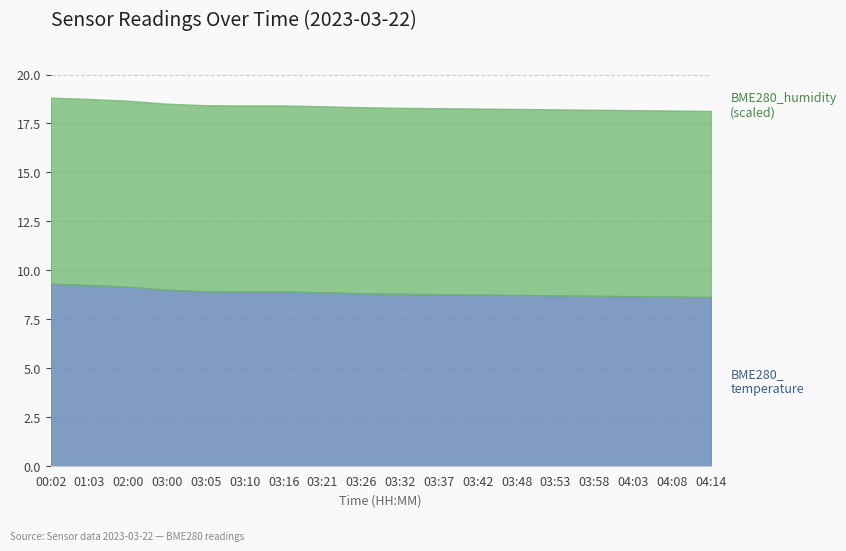

Where does the BME280_temperature series first go above 9?

00:02